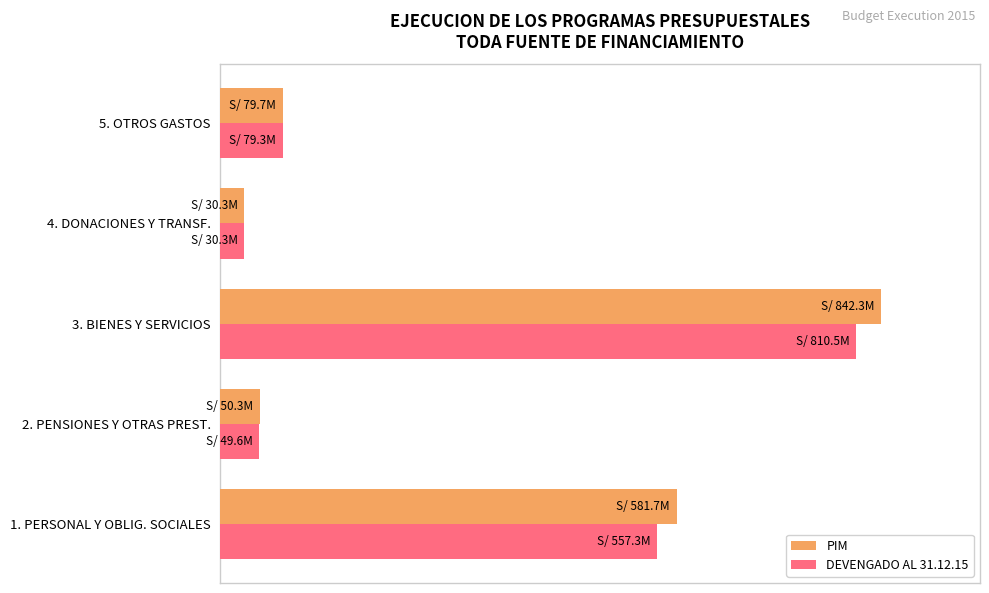

At which category is the sum across all series the highest?

3. BIENES Y SERVICIOS